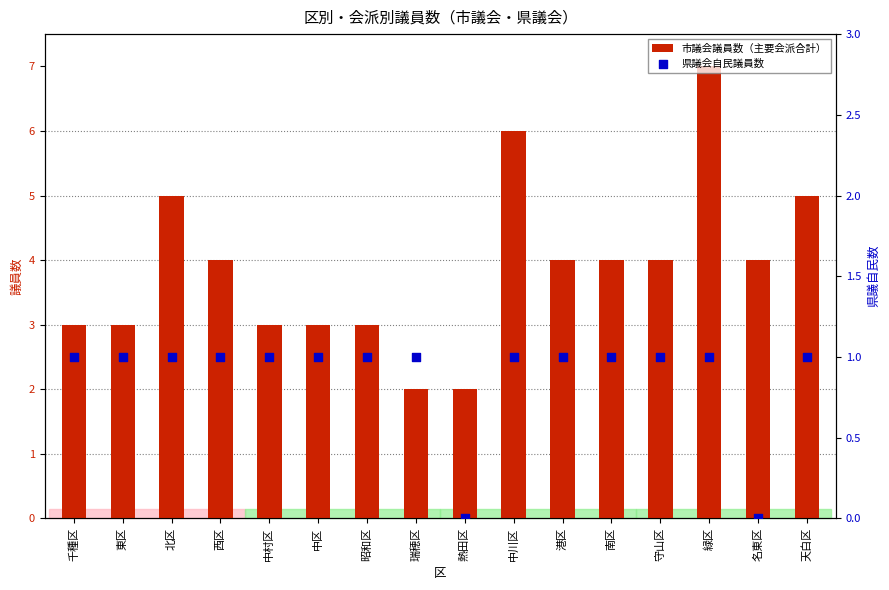

At which category is the sum across all series the highest?

緑区